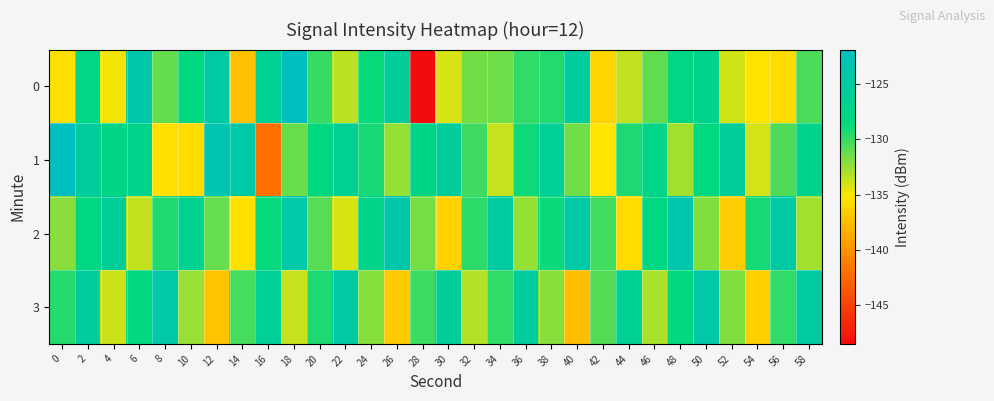

Between 24 and 50, which series saw the biggest shift?

3